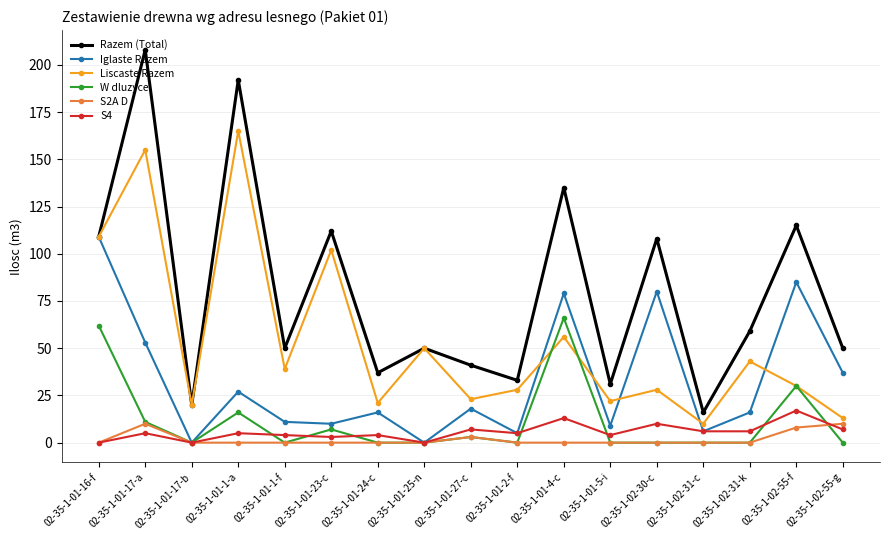

Reading left to right, extract all data points from this chart.

Razem (Total): 109	208	20	192	50	112	37	50	41	33	135	31	108	16	59	115	50
Iglaste Razem: 109	53	0	27	11	10	16	0	18	5	79	9	80	6	16	85	37
Liscaste Razem: 109	155	20	165	39	102	21	50	23	28	56	22	28	10	43	30	13
W dluzyce: 62	11	0	16	0	7	0	0	3	0	66	0	0	0	0	30	0
S2A D: 0	10	0	0	0	0	0	0	3	0	0	0	0	0	0	8	10
S4: 0	5	0	5	4	3	4	0	7	5	13	4	10	6	6	17	7